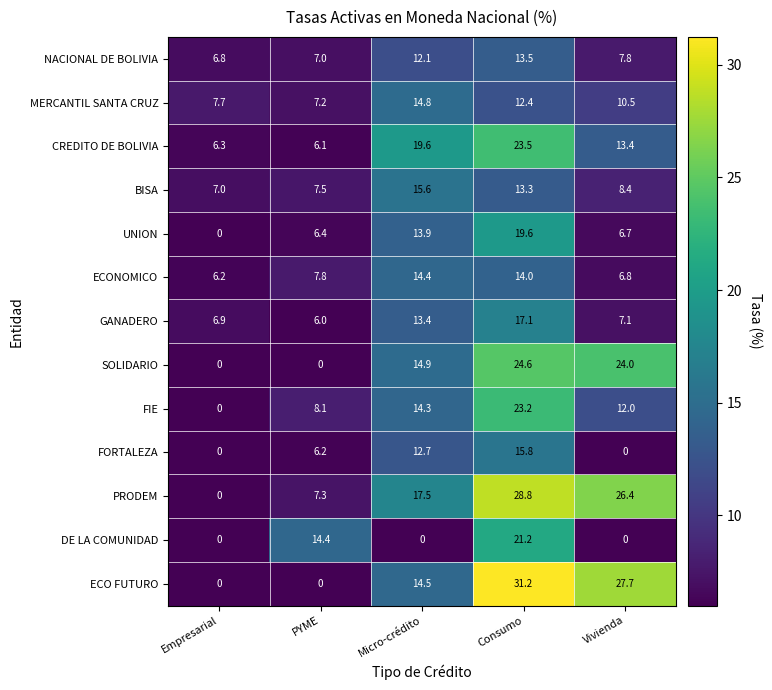

What is the total value across all series at Vivienda?

150.8